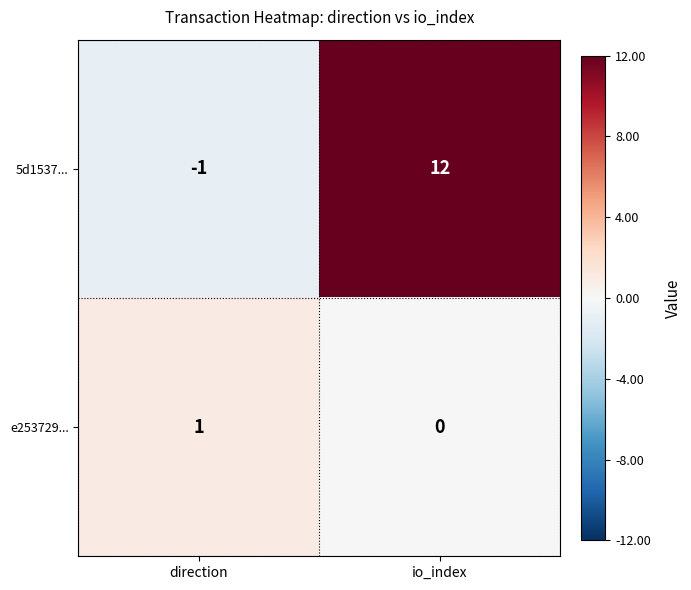

The 5d1537... series shows 12 at io_index. True or false?

True